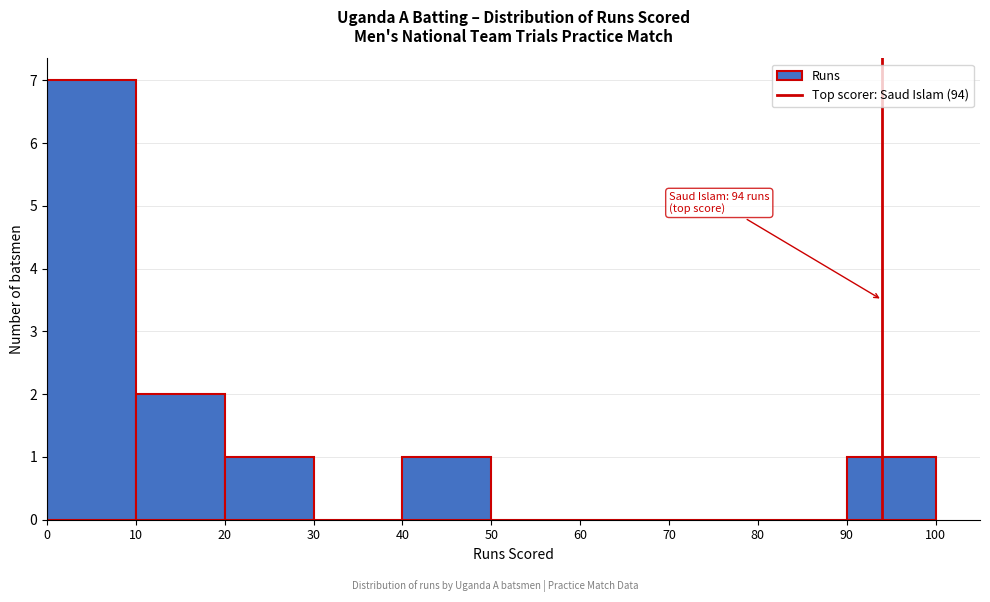

Which range on the x-axis has the tallest bar?

0 to 10